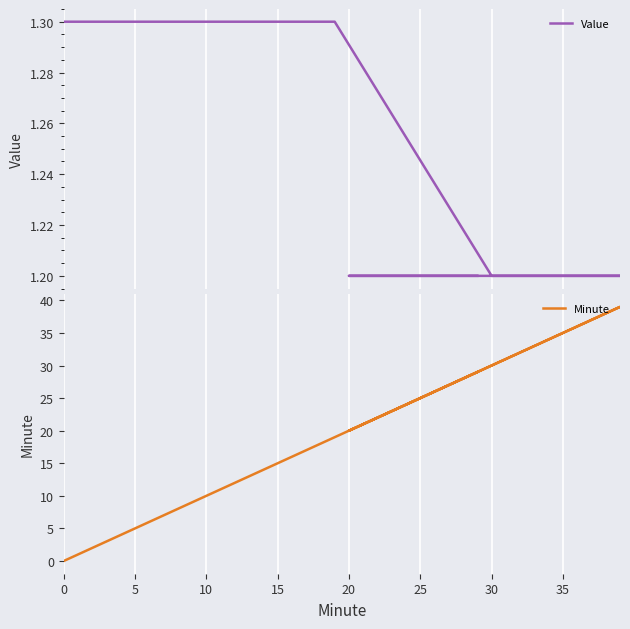

How many times do Value and Minute cross each other?

1